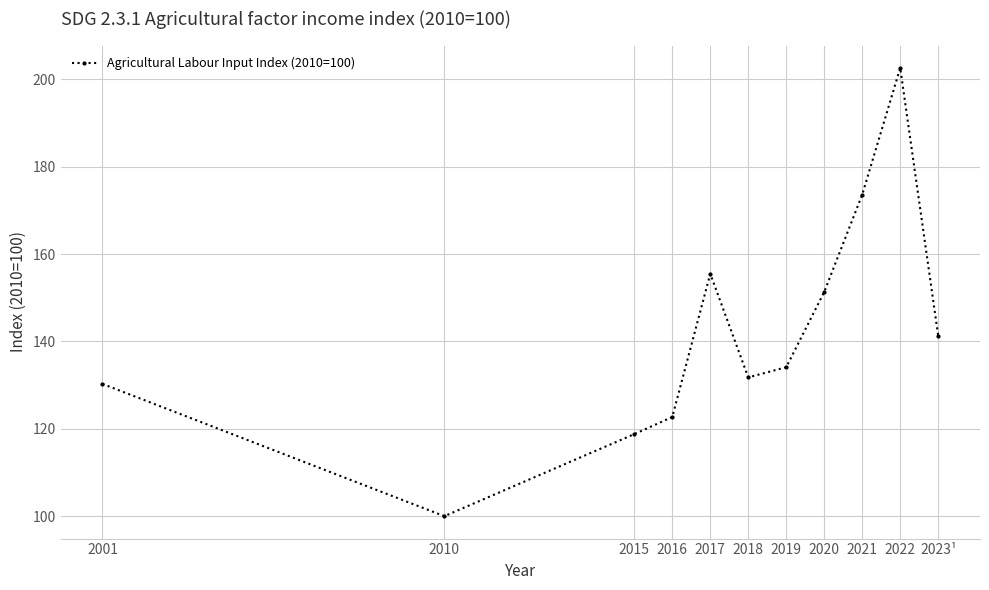

How many data points are above 134?

6